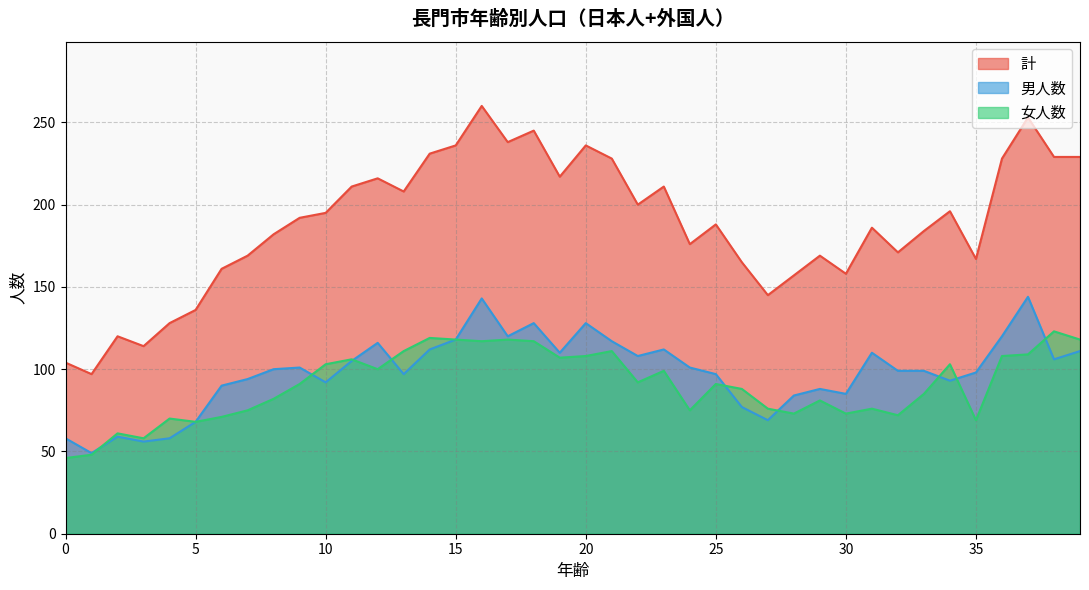

At which category does 女人数 reach its first local peak?

2